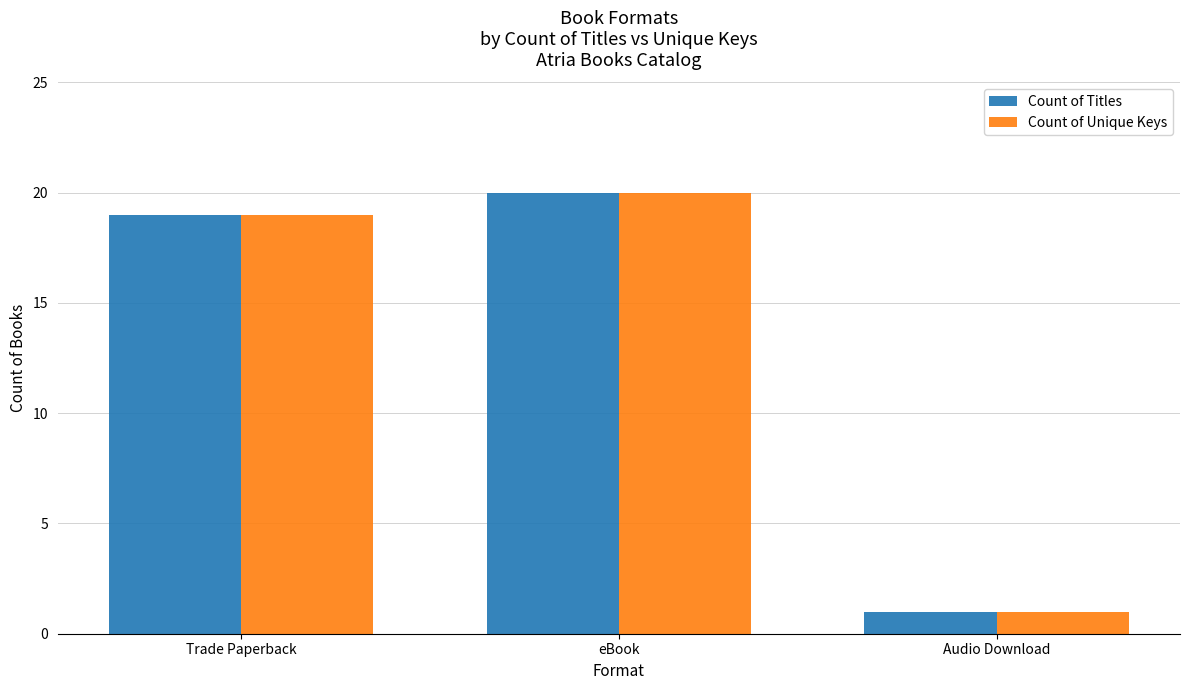

Is it true that Count of Titles equals 33 at eBook?

False